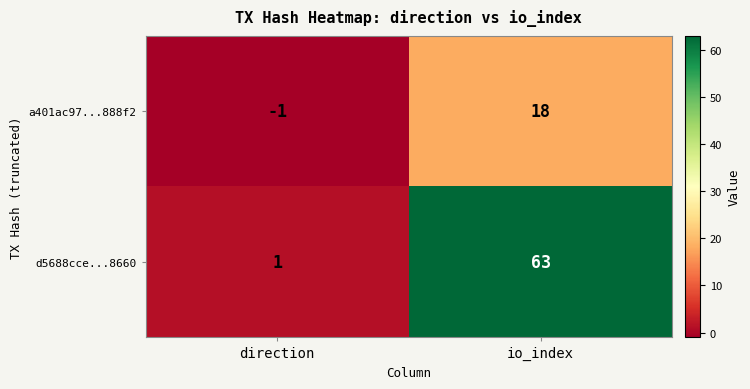

At which category is the sum across all series the highest?

io_index